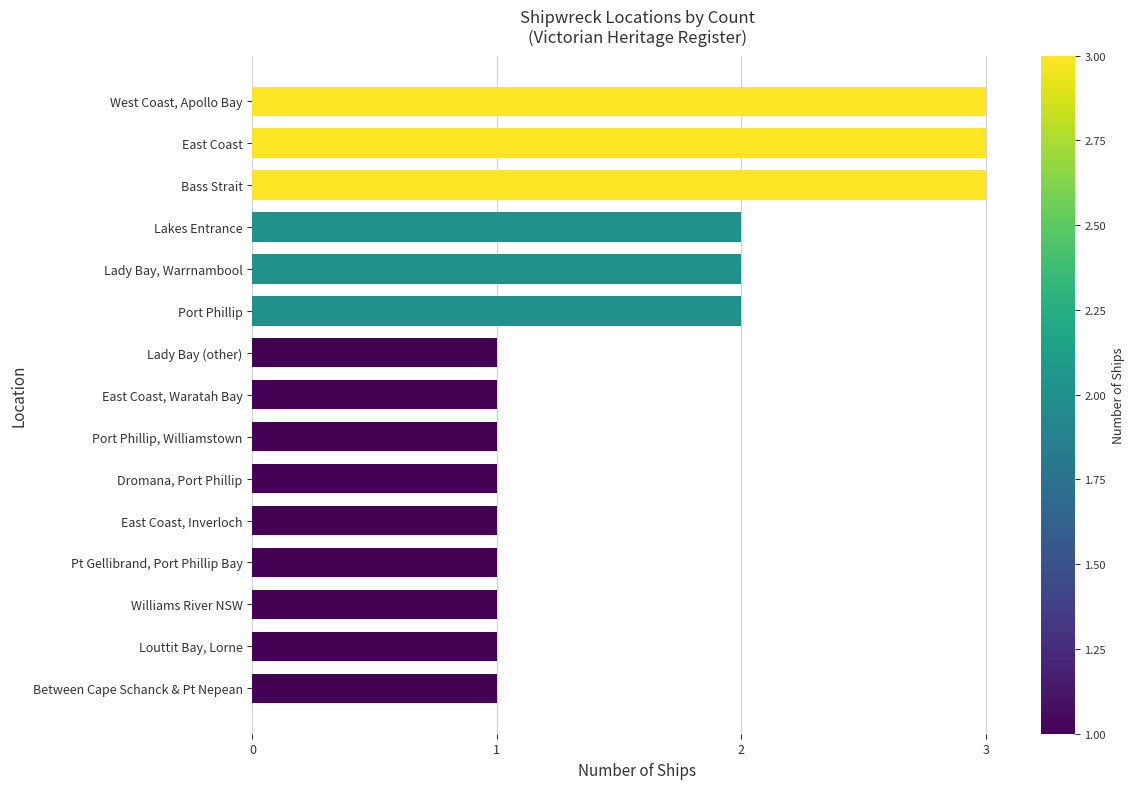

The value at Between Cape Schanck & Pt Nepean is 1. True or false?

True